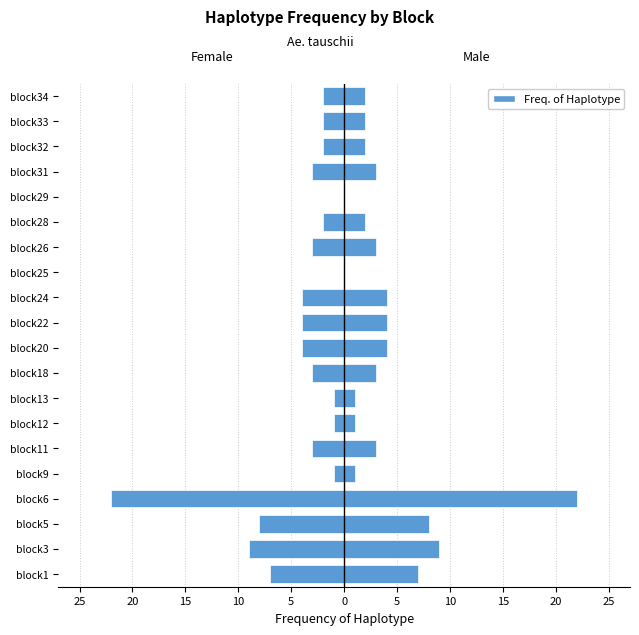

What is the smallest value displayed?

-22